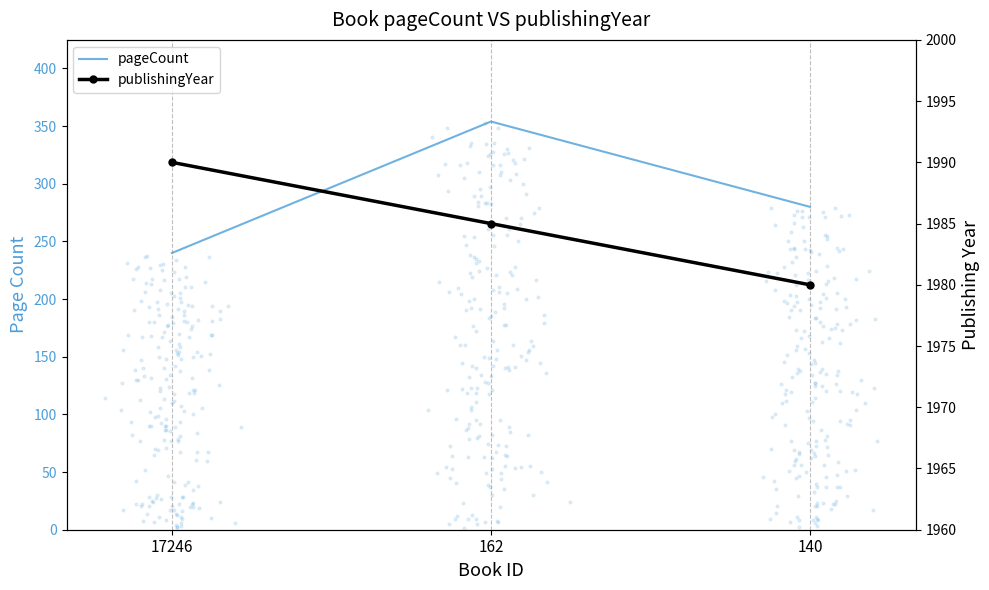

Which series has the largest total across all categories?

publishingYear